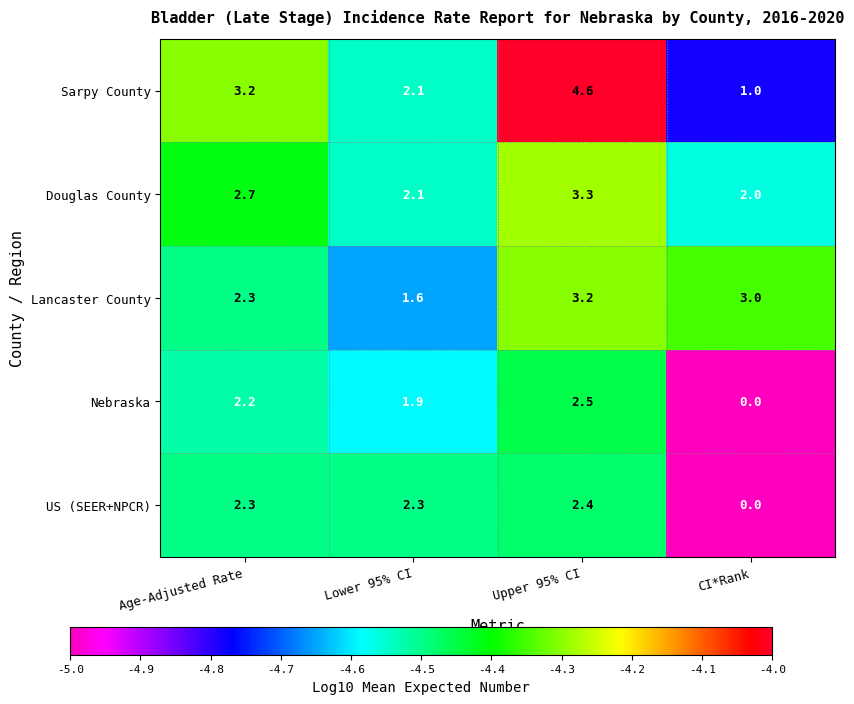

Reading left to right, extract all data points from this chart.

Sarpy County: Age-Adjusted Rate=3.2	Lower 95% CI=2.1	Upper 95% CI=4.6	CI*Rank=1.0
Douglas County: Age-Adjusted Rate=2.7	Lower 95% CI=2.1	Upper 95% CI=3.3	CI*Rank=2.0
Lancaster County: Age-Adjusted Rate=2.3	Lower 95% CI=1.6	Upper 95% CI=3.2	CI*Rank=3.0
Nebraska: Age-Adjusted Rate=2.2	Lower 95% CI=1.9	Upper 95% CI=2.5	CI*Rank=0.0
US (SEER+NPCR): Age-Adjusted Rate=2.3	Lower 95% CI=2.3	Upper 95% CI=2.4	CI*Rank=0.0